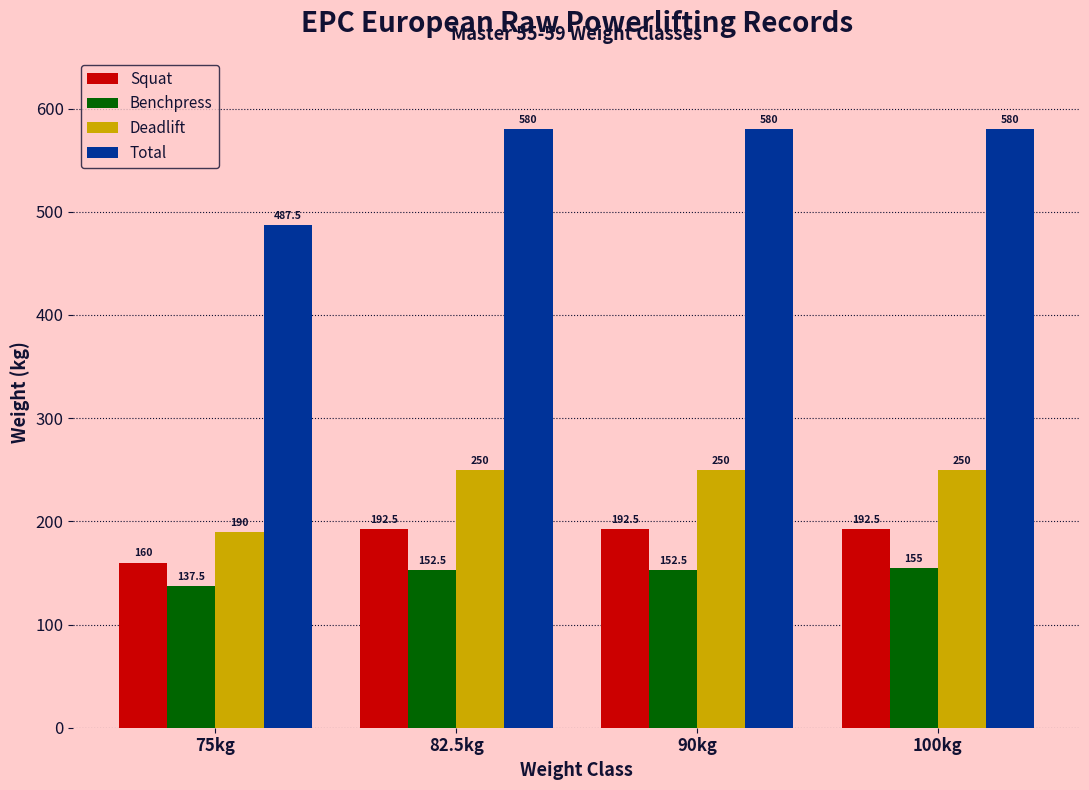

How many data points in Deadlift are less than 250?

1